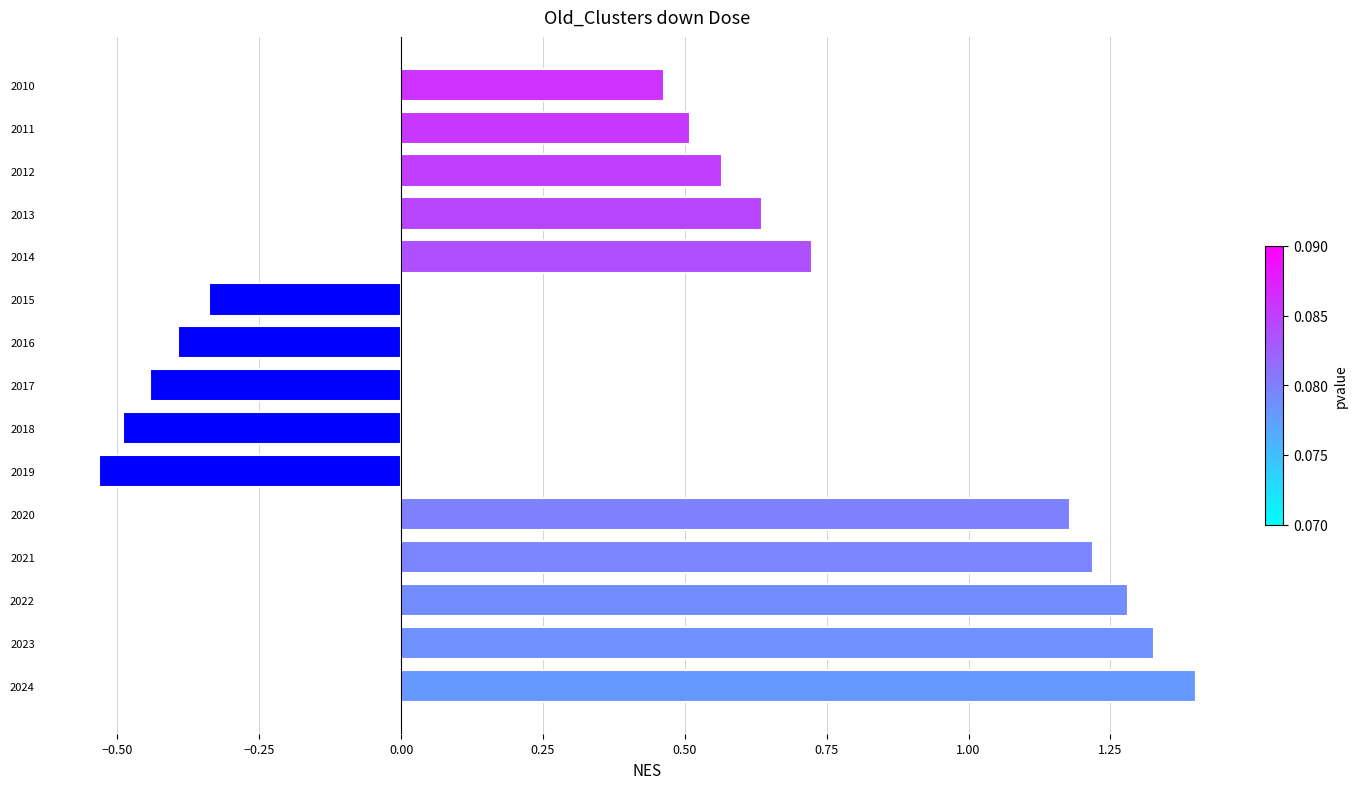

What is the sum of the values at 2018 and 2017?

-0.9